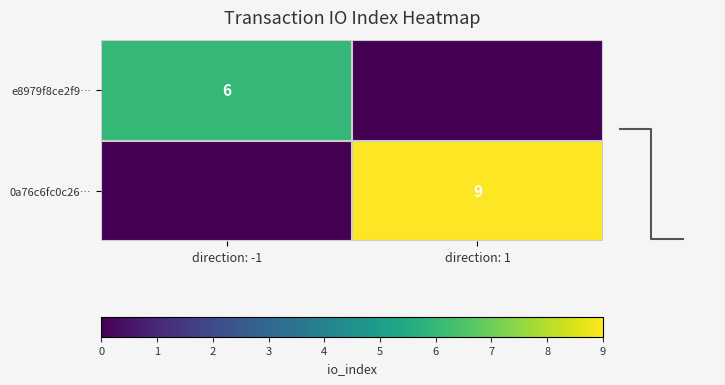

Is it true that 0a76c6fc0c26… equals 5 at direction: 1?

False